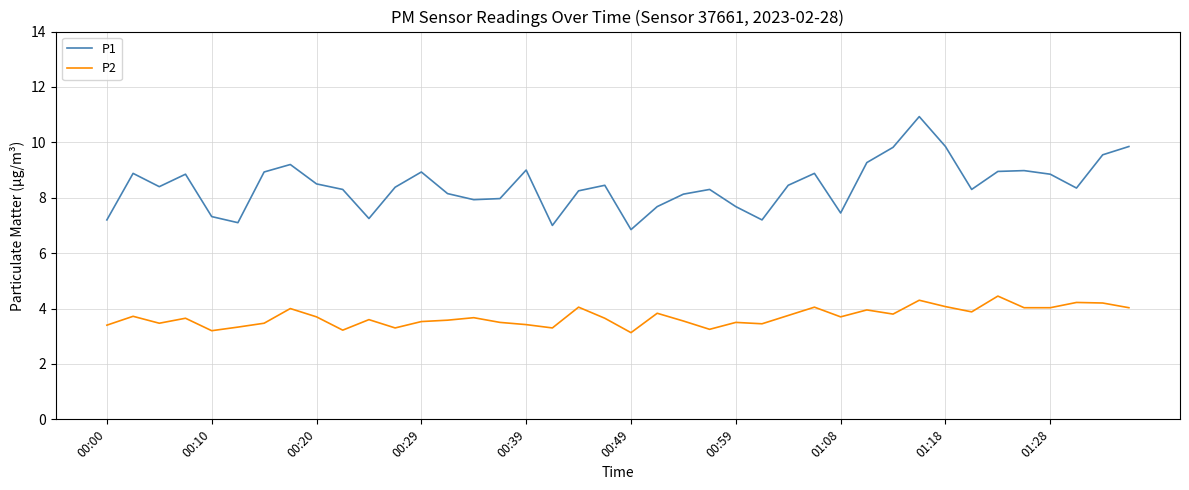

Which series has the largest range (max minus min)?

P1